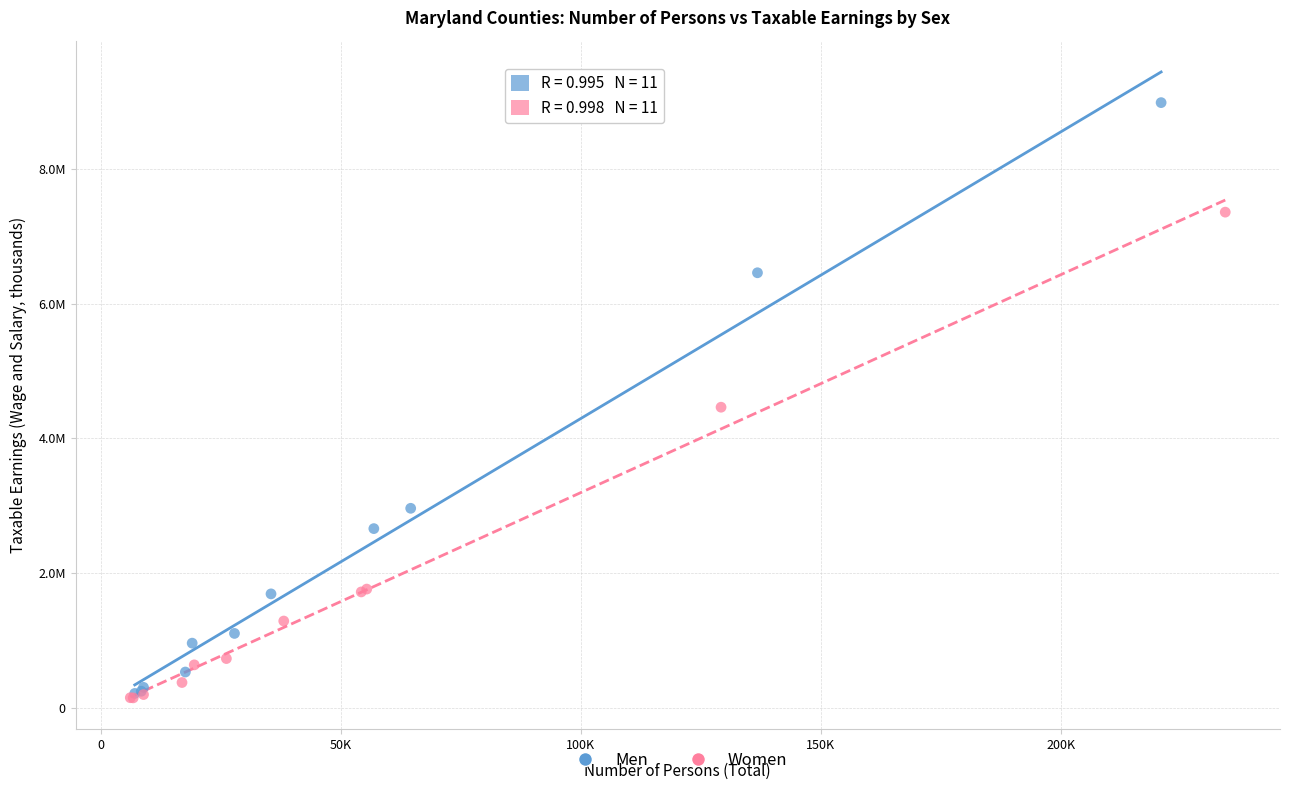

Which series has the largest Y range (max minus min)?

Men